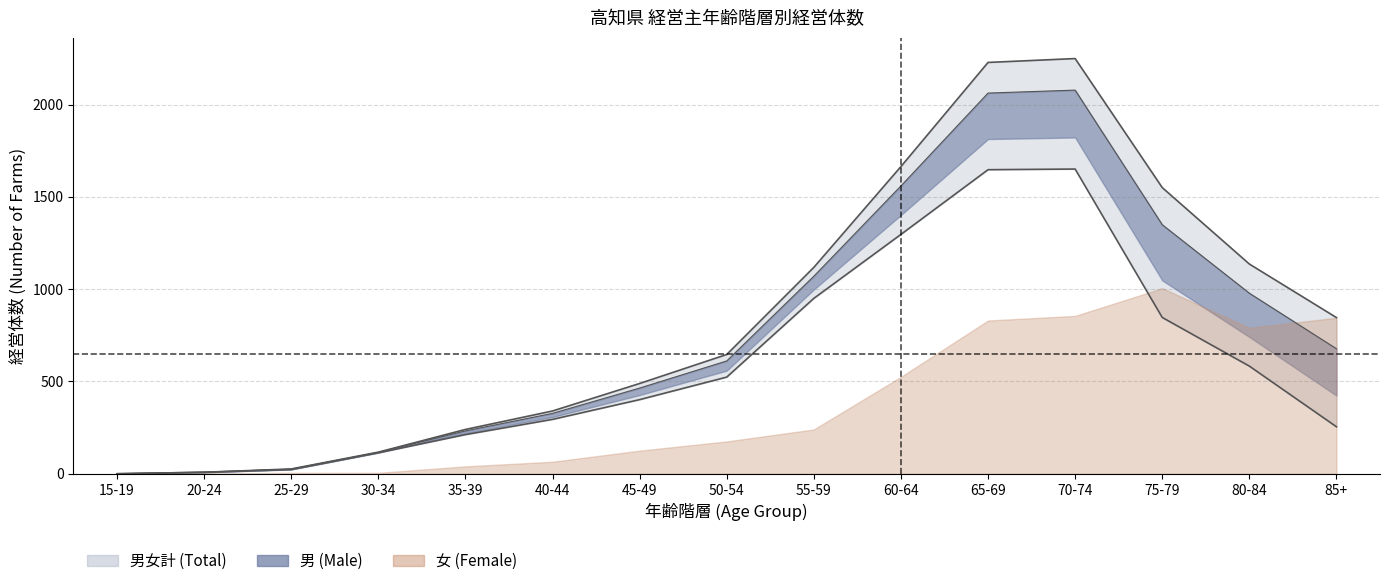

In 男, how many points are higher than both neighbors (excluding endpoints)?

1